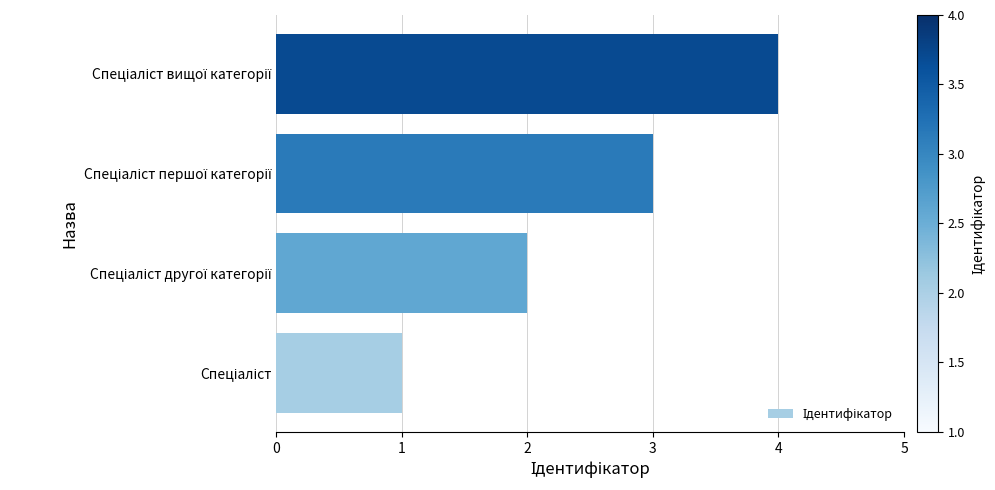

What is the sum of all values?

10